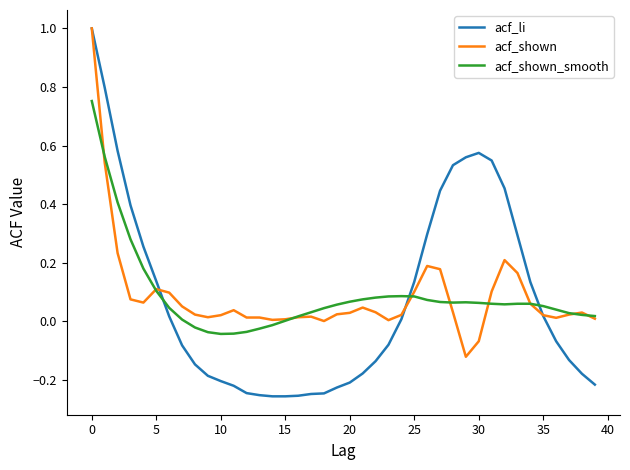

What is the maximum value shown in the chart?

1.0